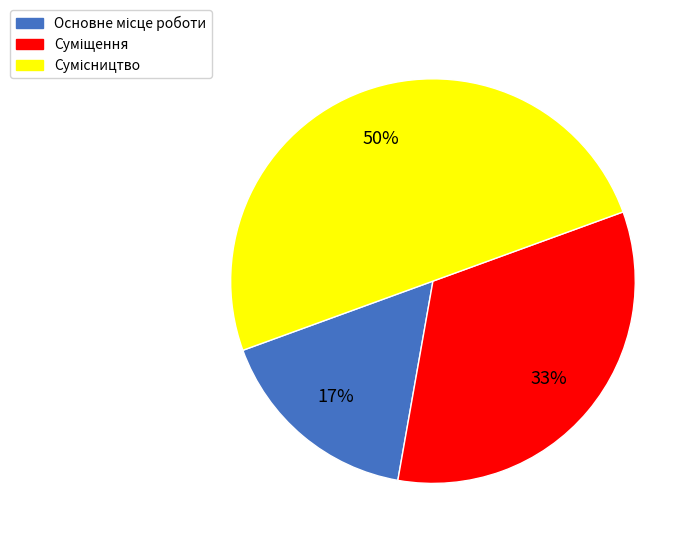

To the nearest percent, what is the average slice percentage?

33%